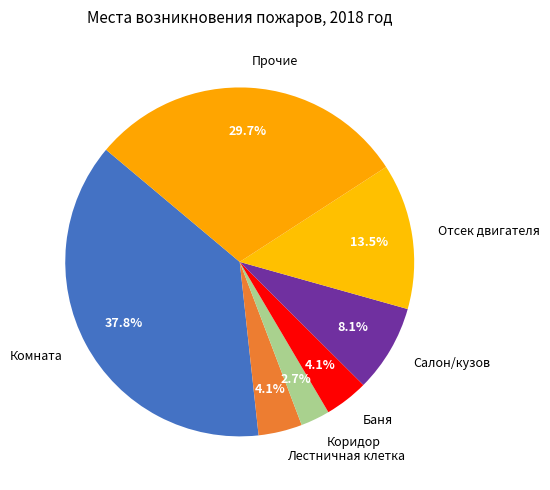

Is there any slice that represents more than half of the pie?

No